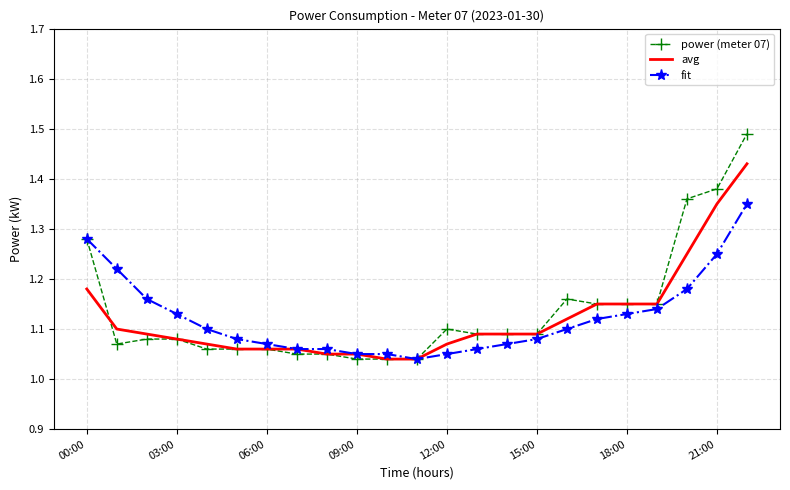

Rank the series by their maximum value, from highest to lowest.

power (meter 07), avg, fit